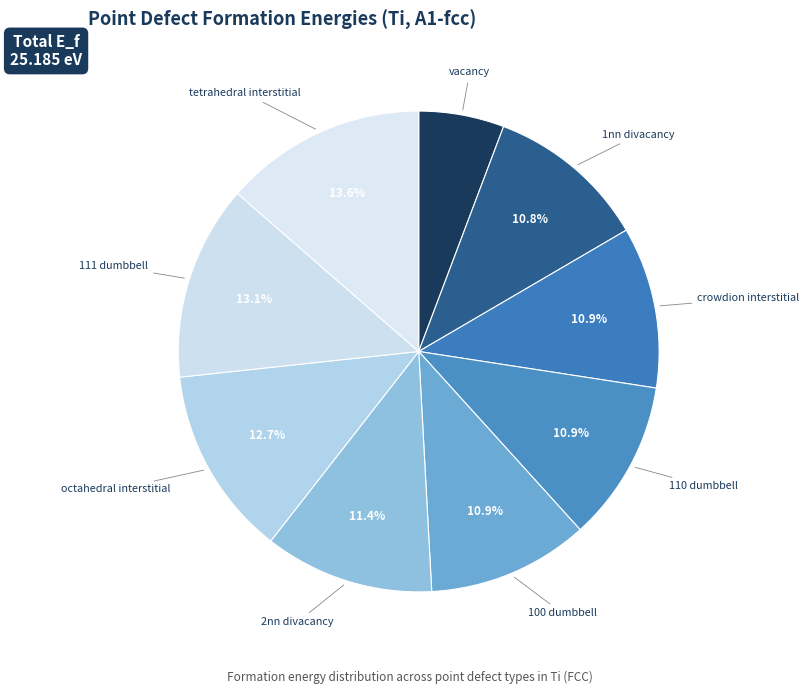

Rank the categories by value from highest to lowest.

tetrahedral interstitial, 111 dumbbell, octahedral interstitial, 2nn divacancy, crowdion interstitial, 110 dumbbell, 100 dumbbell, 1nn divacancy, vacancy